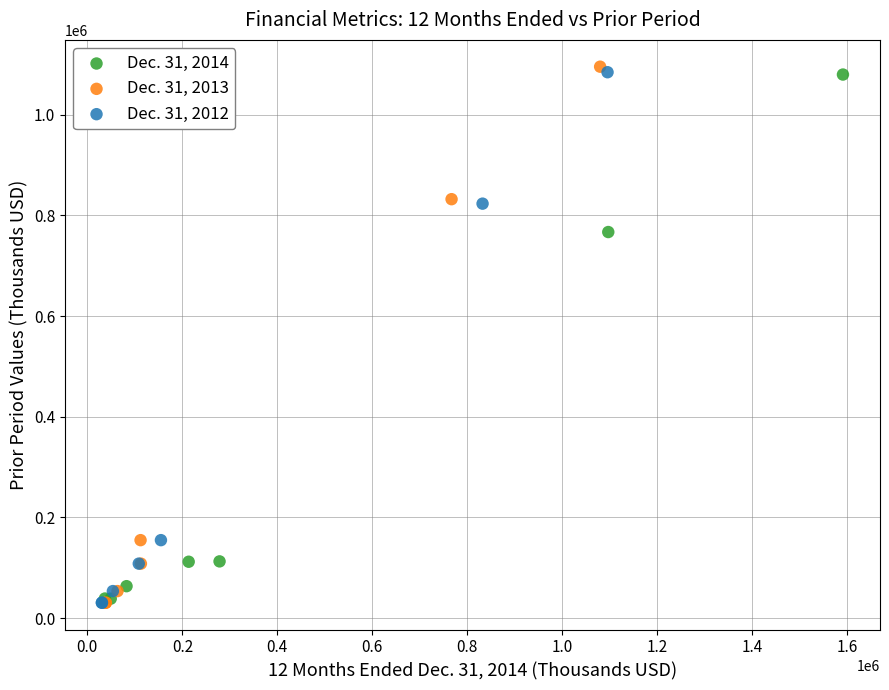

What are all the series names shown in the legend?

Dec. 31, 2014, Dec. 31, 2013, Dec. 31, 2012